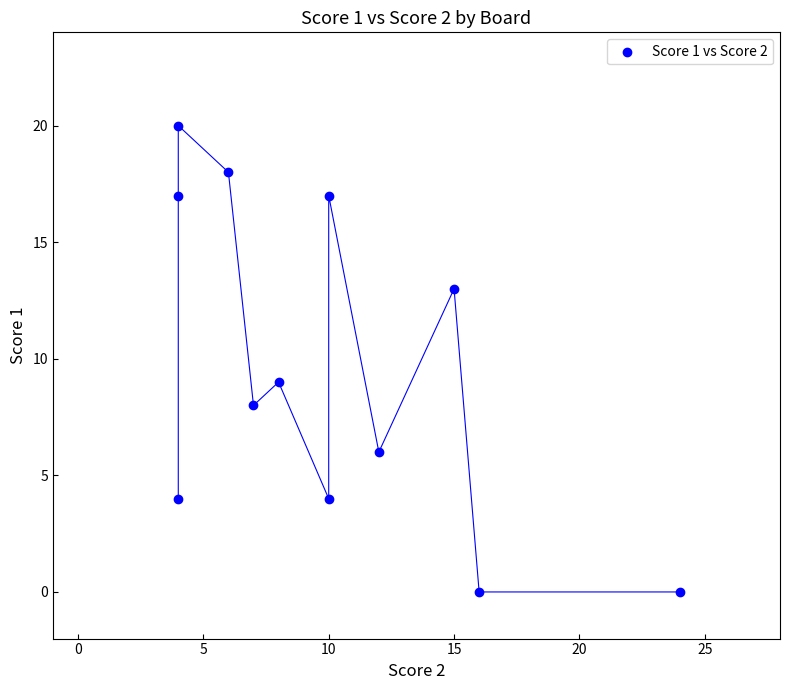

What Y value in the scatter plot is closest to 10?

9